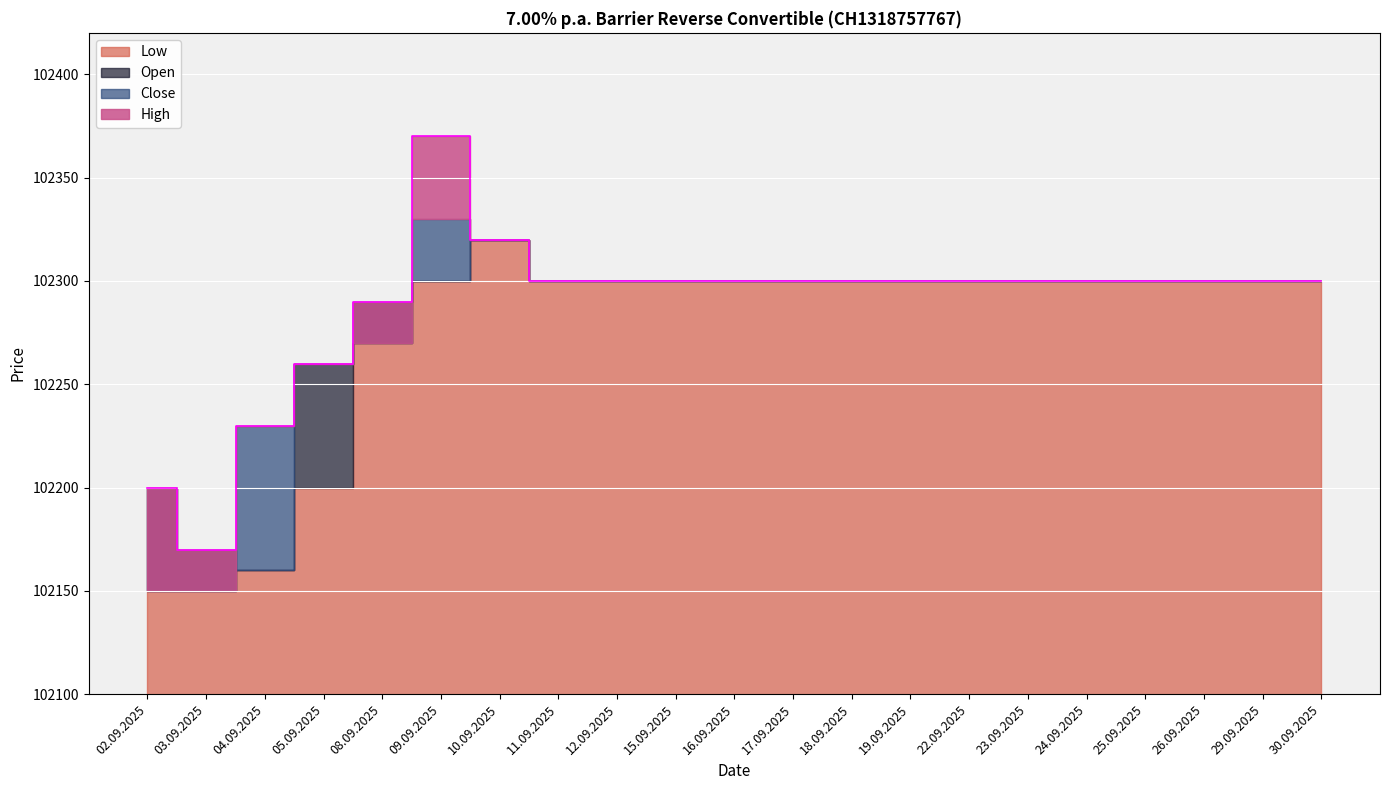

What is the smallest value displayed?

102150